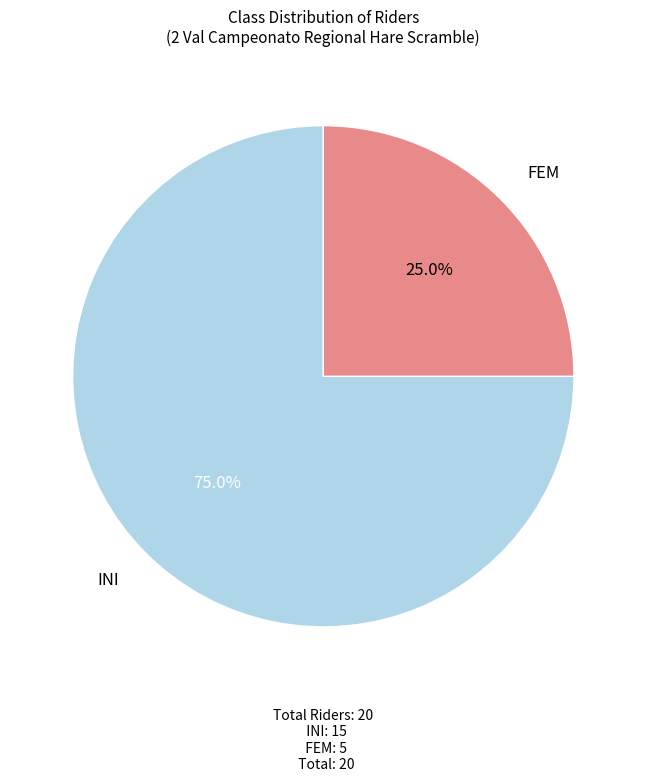

Is it true that FEM is 25% of the pie?

True